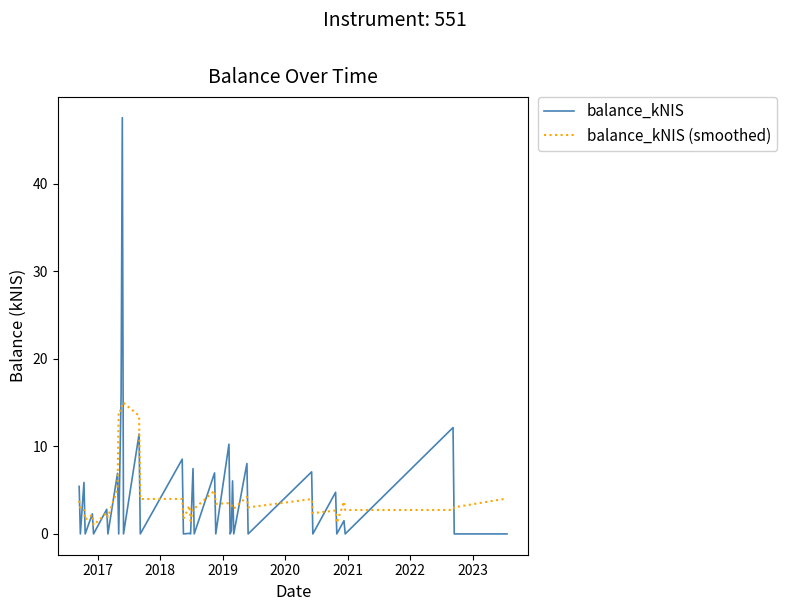

Rank the series by their maximum value, from lowest to highest.

balance_kNIS (smoothed), balance_kNIS